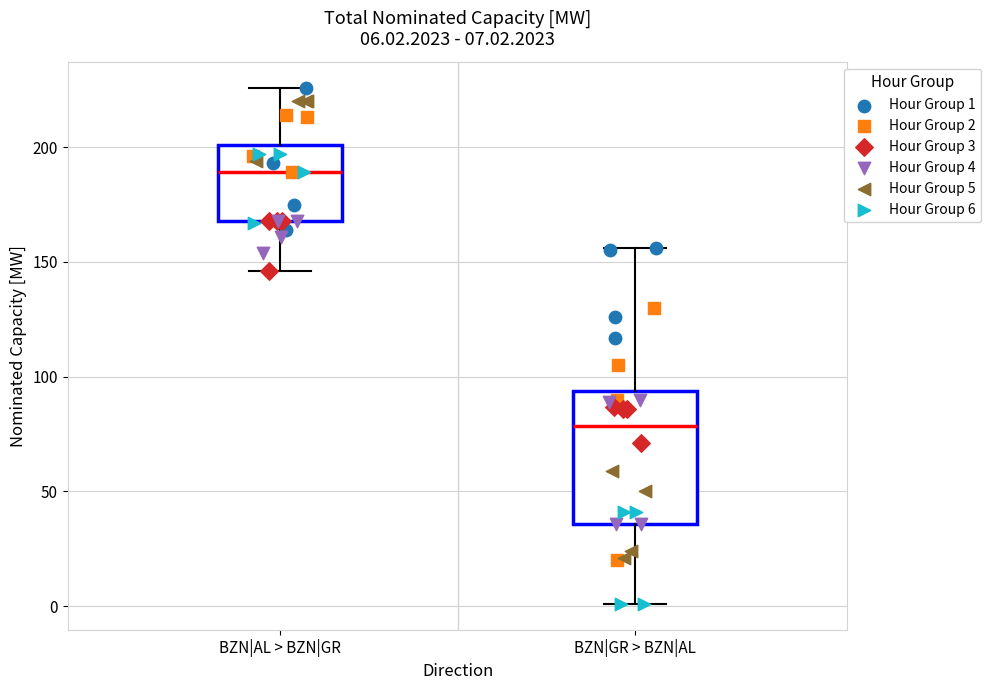

Which box is the tallest, from its lower edge to its upper edge?

BZN|GR > BZN|AL